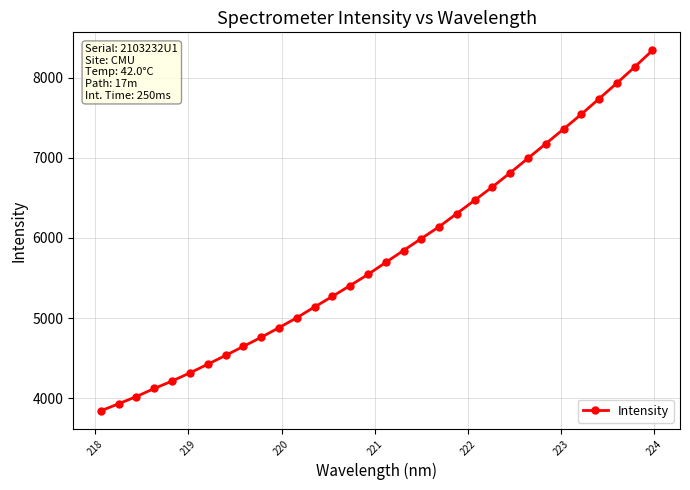

What is the sum of all values?

185178.2